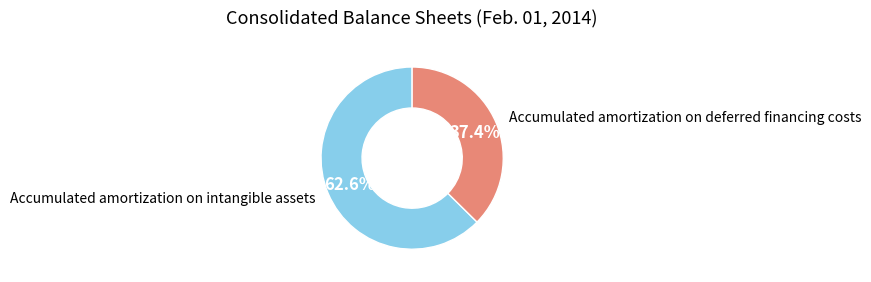

How many slices are in this pie chart?

2